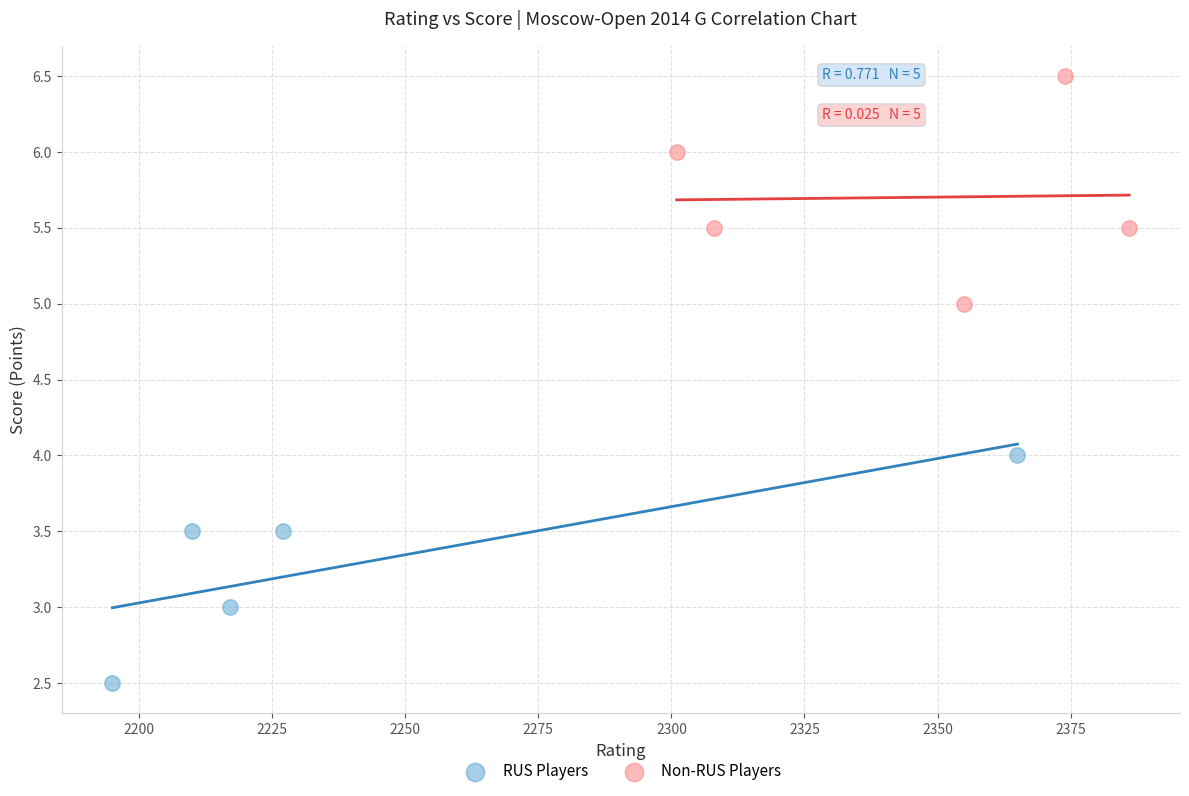

Which series contains the highest Y value?

Non-RUS Players